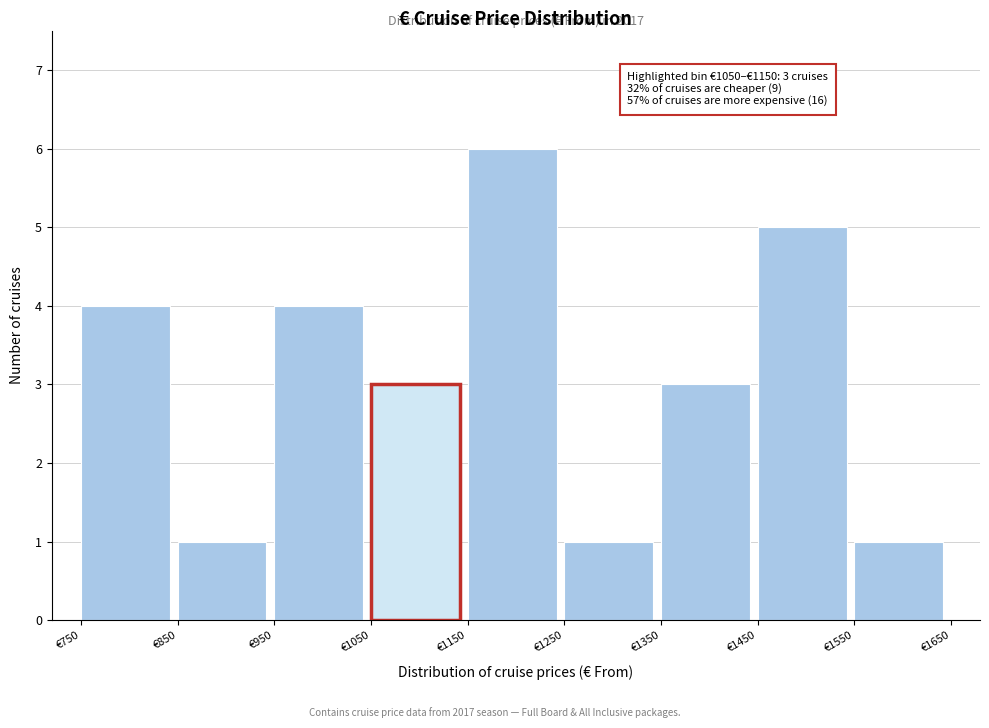

Over which range of the x-axis is the bar tallest?

1150 to 1250